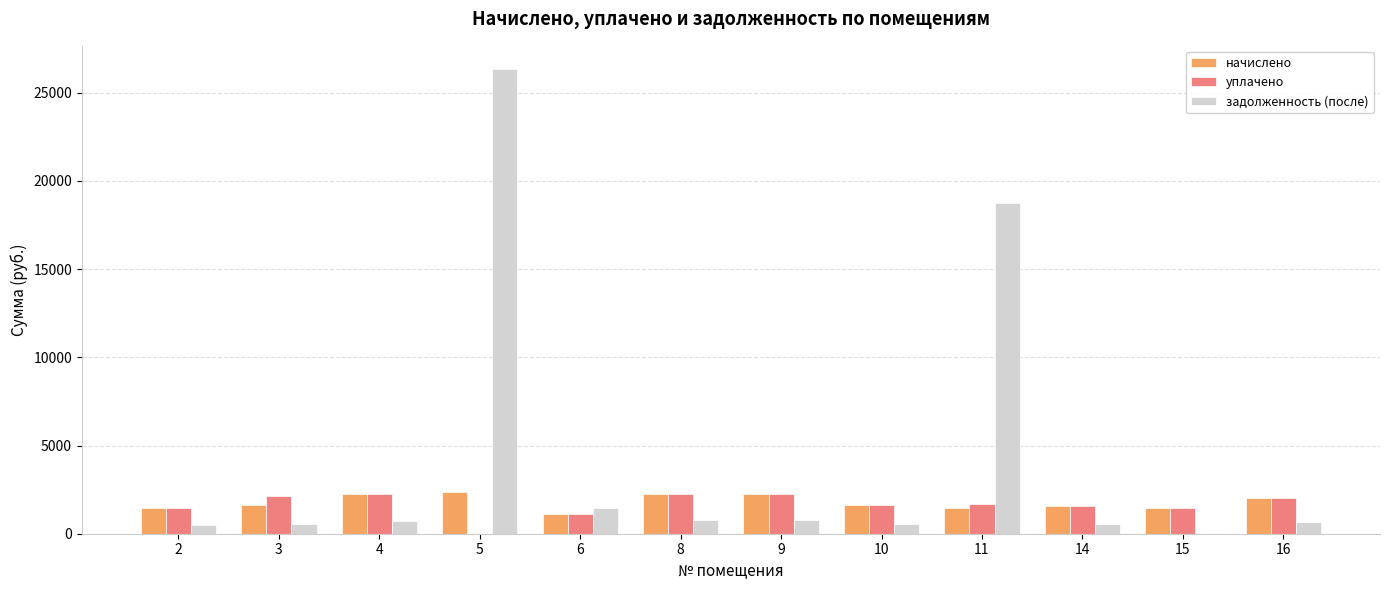

What is the total value across all series at 9?

5277.3